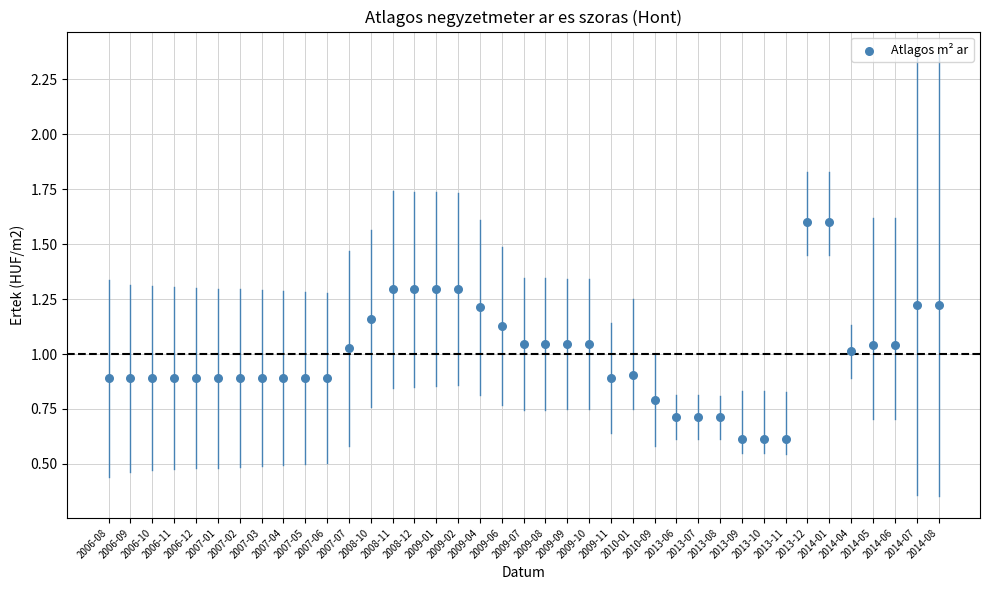

How many data points are displayed?

39